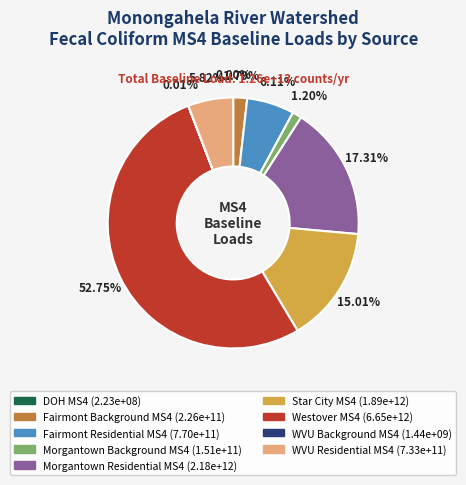

Which slice is the largest?

Westover MS4